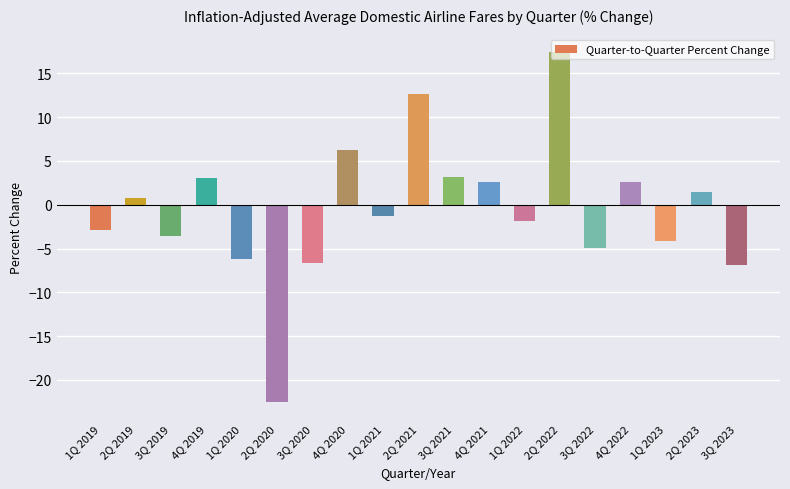

What is the label of the 12th bar from the right?

4Q 2020